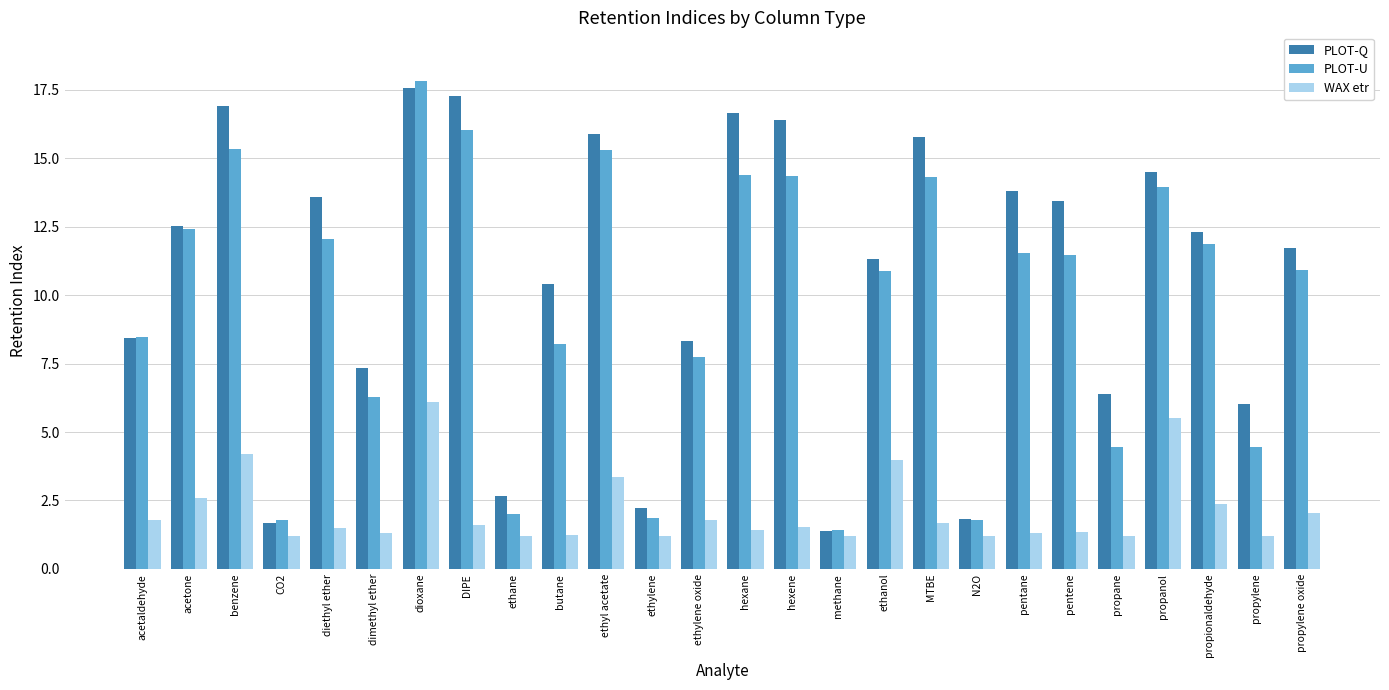

Which category has the highest value in the WAX etr series?

dioxane